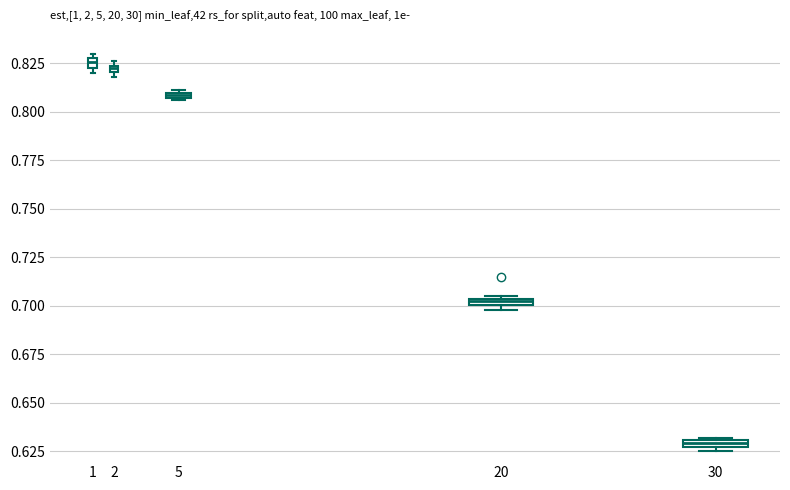

Which box's median line is the lowest?

30